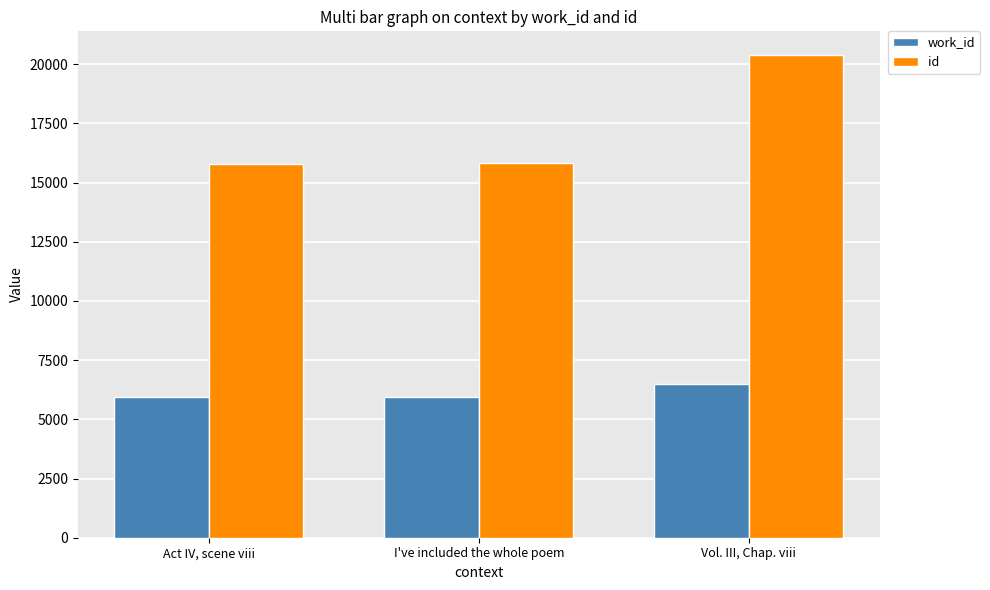

Count the number of categories in the chart.

3